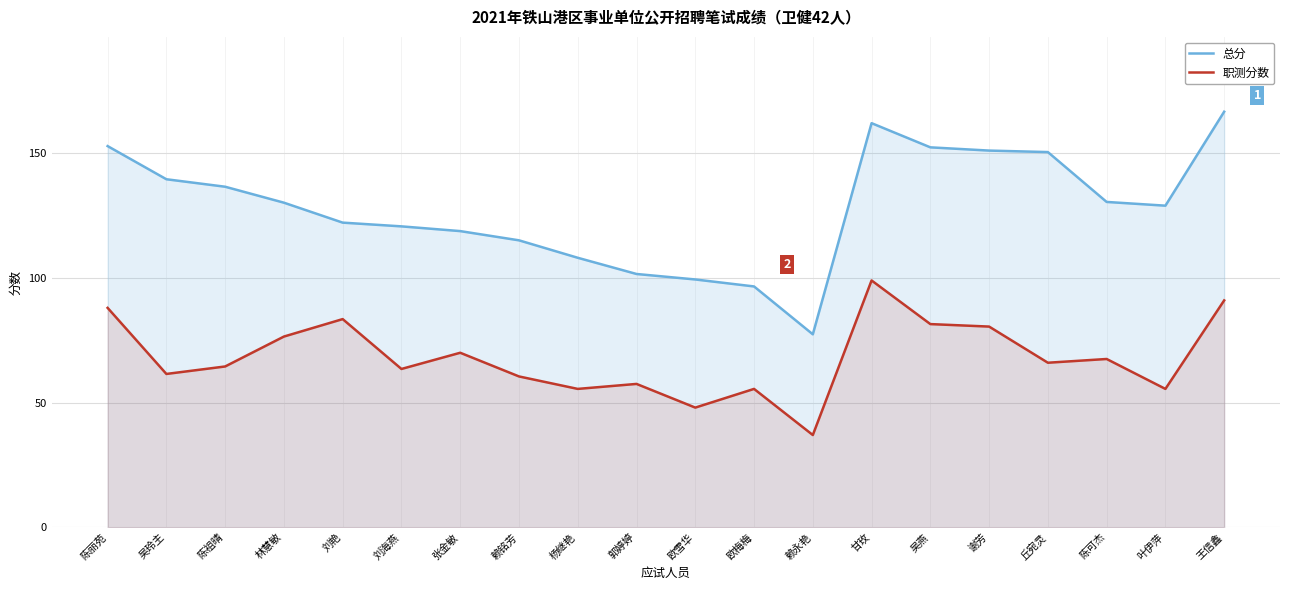

True or false: 总分 and 职测分数 cross at least once.

False